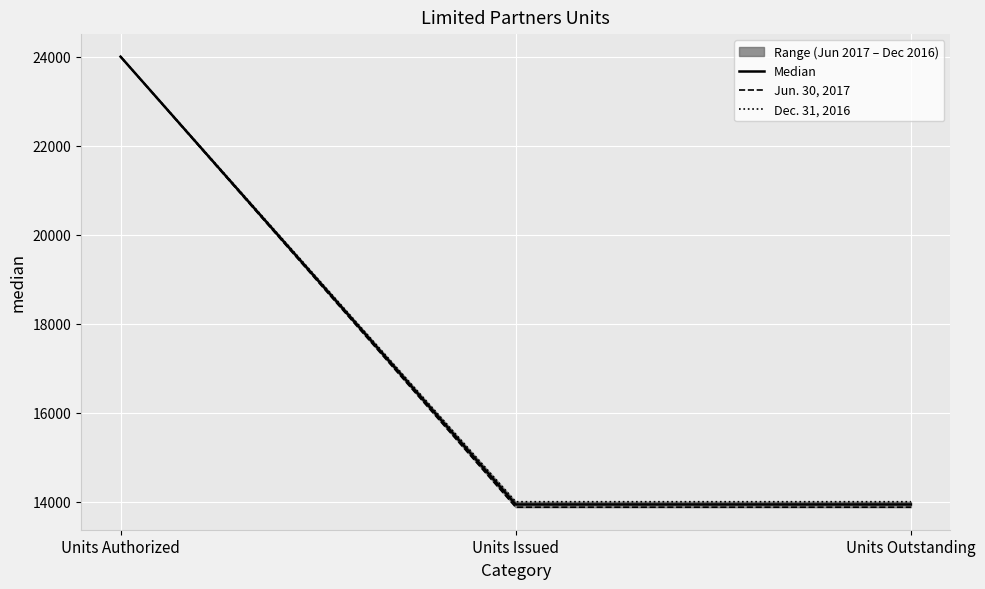

What is the lowest value of the Dec. 31, 2016 series?

14002.0